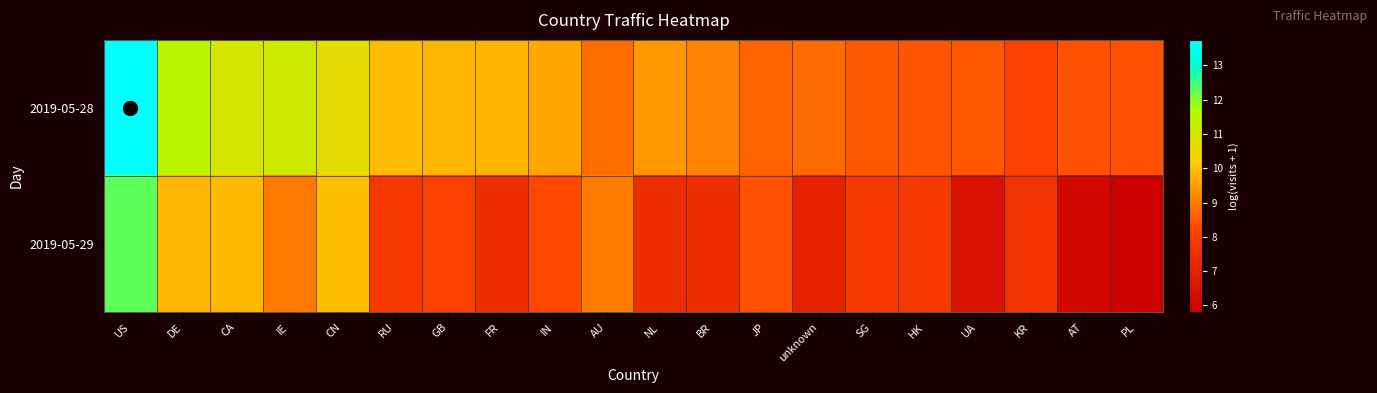

Reading left to right, transcribe all the data shown in this chart.

2019-05-28: US=13.7	DE=11.4	CA=11.0	IE=11.1	CN=10.6	RU=9.9	GB=9.9	FR=9.8	IN=9.6	AU=8.8	NL=9.4	BR=9.1	JP=8.6	unknown=8.8	SG=8.5	HK=8.4	UA=8.5	KR=8.1	AT=8.4	PL=8.4
2019-05-29: US=12.3	DE=9.8	CA=9.9	IE=9.0	CN=10.0	RU=7.8	GB=8.1	FR=7.4	IN=8.2	AU=9.0	NL=7.4	BR=7.4	JP=8.4	unknown=7.0	SG=7.8	HK=7.7	UA=6.4	KR=7.5	AT=6.1	PL=5.8